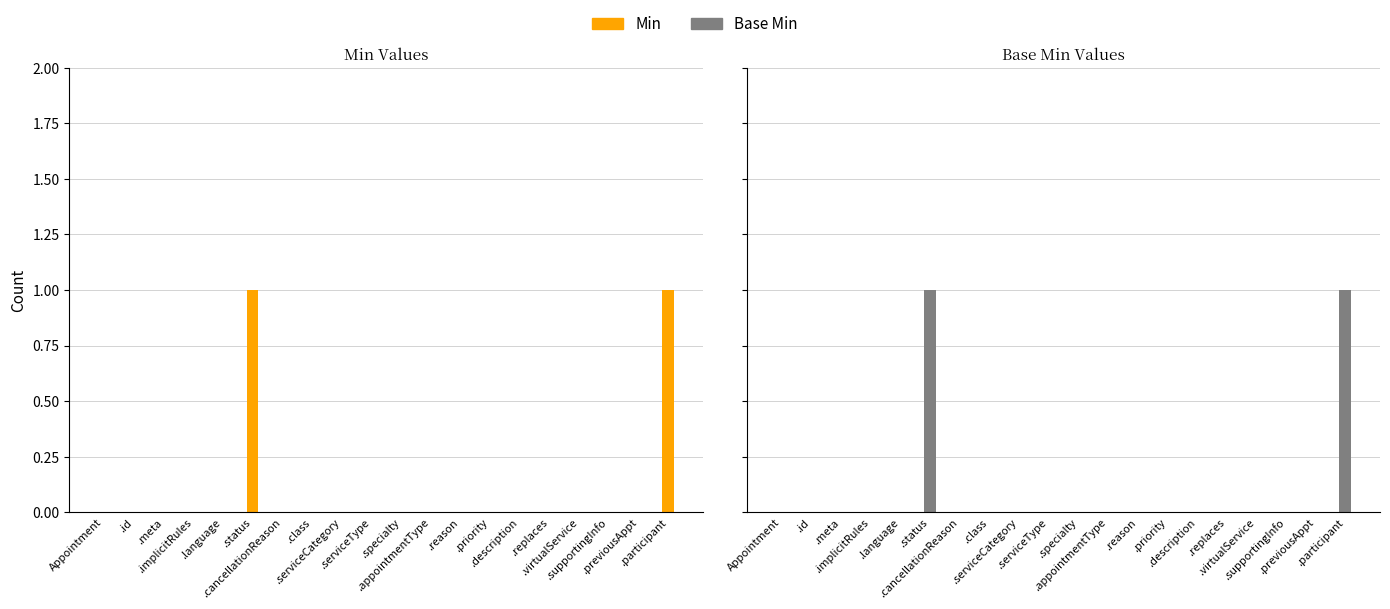

Rank the series by their maximum value, from highest to lowest.

Min, Base Min